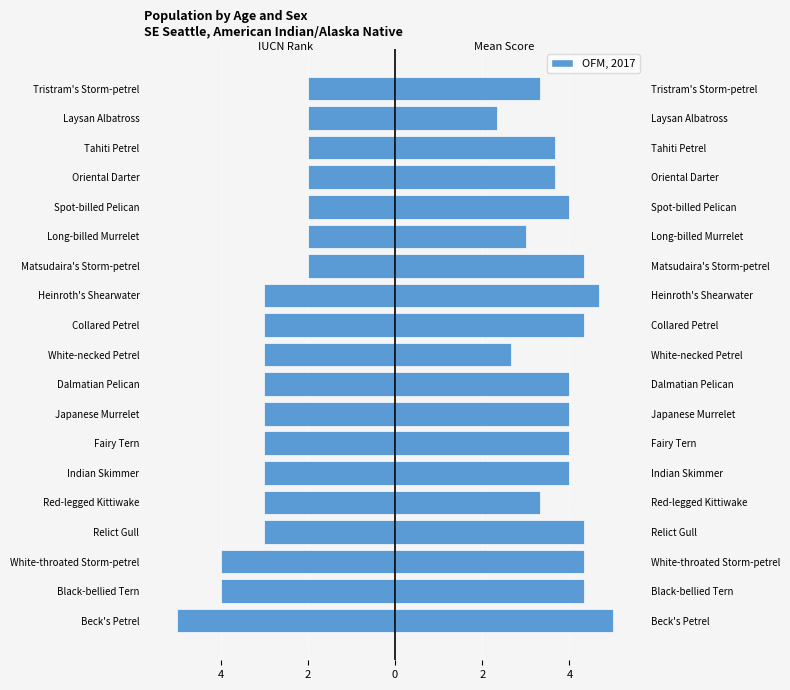

The value of Mean Score (PTE/BS/PE) at Spot-billed Pelican is 4.0. True or false?

True